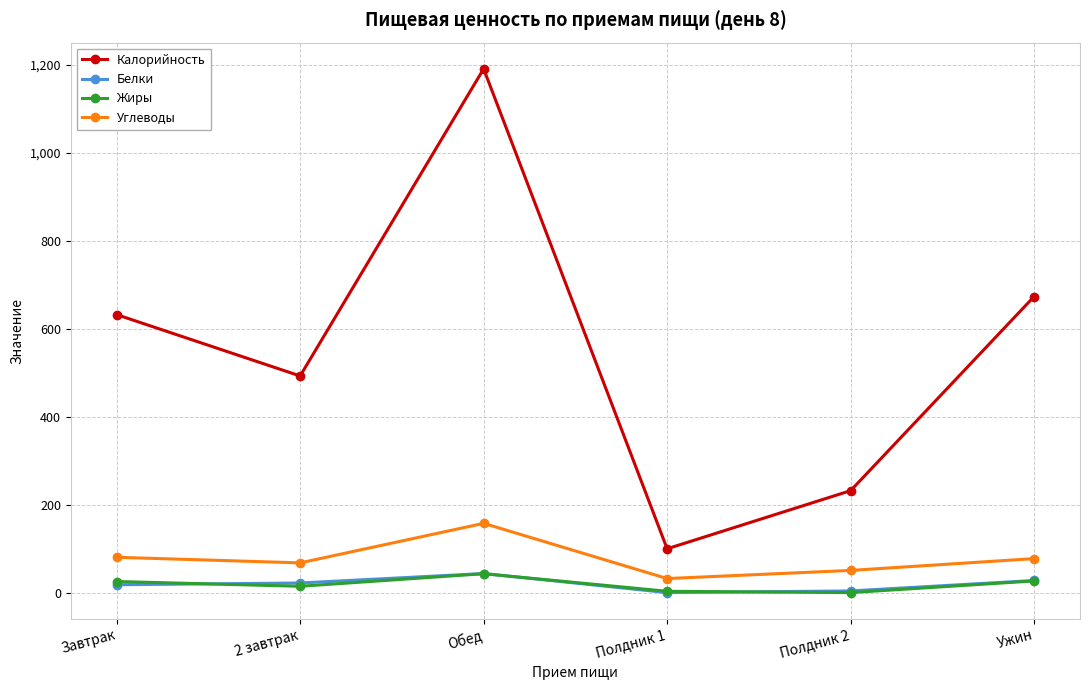

How many interior local valleys does the Калорийность series have?

2